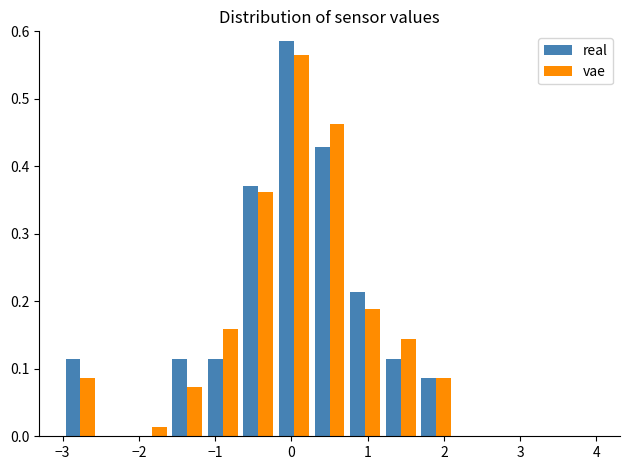

Reading left to right, list every range on the x-axis with the height of the bar of each series over it. Neither the bar edges nor the heights are printed on the chart, so give them approximately, as read against the axes.

-3.0 to -2.5: real=0.11	vae=0.09
-2.5 to -2.1: real=0	vae=0
-2.1 to -1.6: real=0	vae=0.01
-1.6 to -1.1: real=0.11	vae=0.07
-1.1 to -0.7: real=0.11	vae=0.16
-0.7 to -0.2: real=0.37	vae=0.36
-0.2 to 0.3: real=0.59	vae=0.56
0.3 to 0.7: real=0.43	vae=0.46
0.7 to 1.2: real=0.21	vae=0.19
1.2 to 1.7: real=0.11	vae=0.14
1.7 to 2.1: real=0.09	vae=0.09
2.1 to 2.6: real=0	vae=0
2.6 to 3.1: real=0	vae=0
3.1 to 3.5: real=0	vae=0
3.5 to 4.0: real=0	vae=0